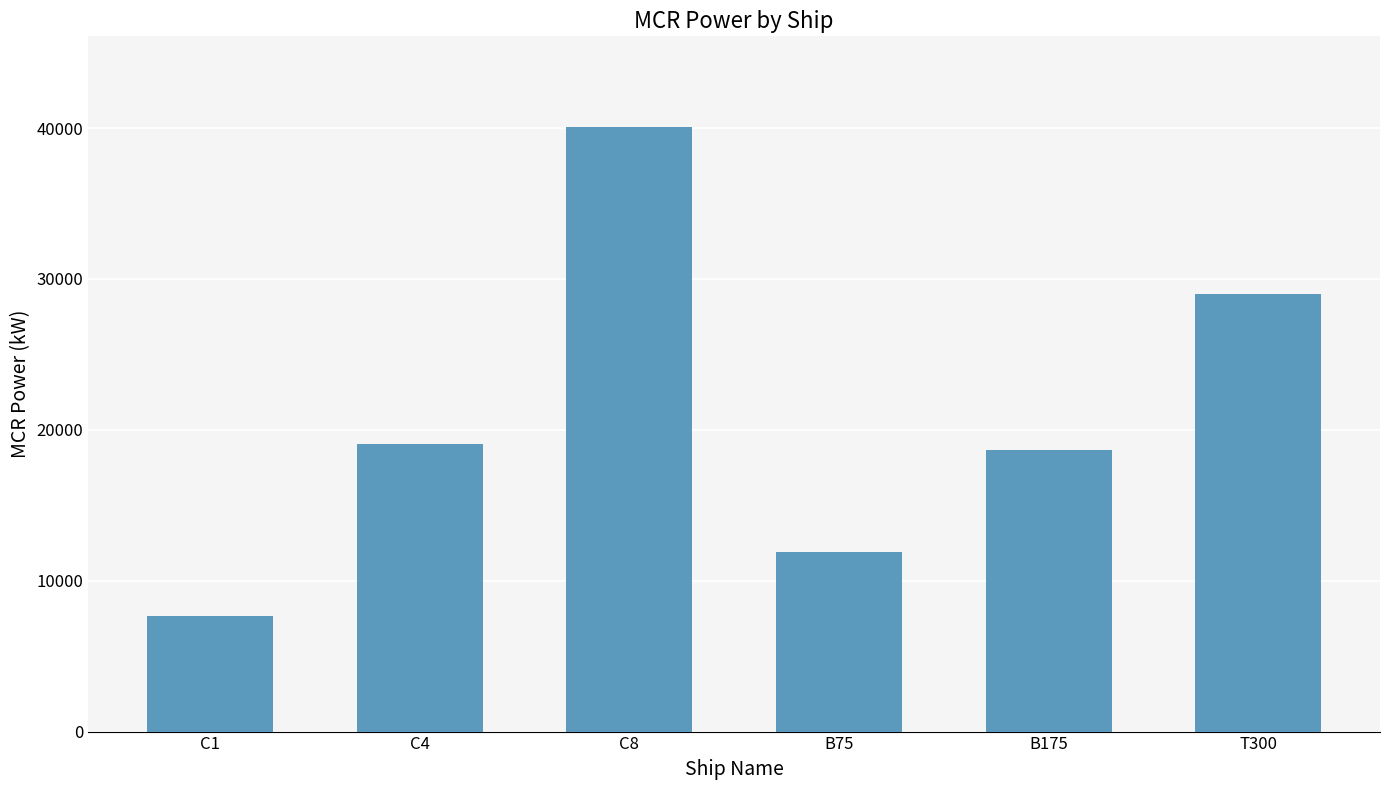

The value at T300 is 18815. True or false?

False